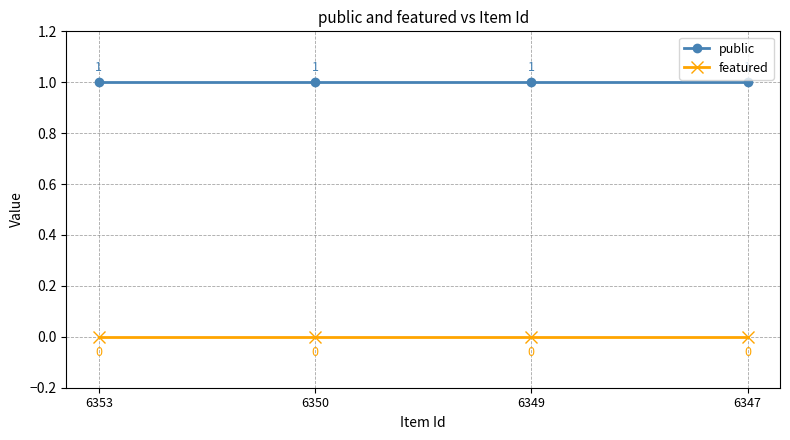

What is the maximum value shown in the chart?

1